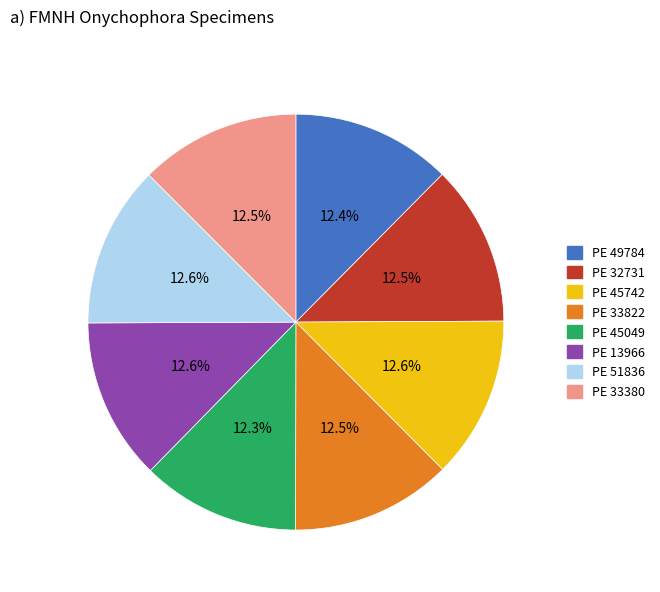

What portion of the pie excludes PE 33822?

87.5%